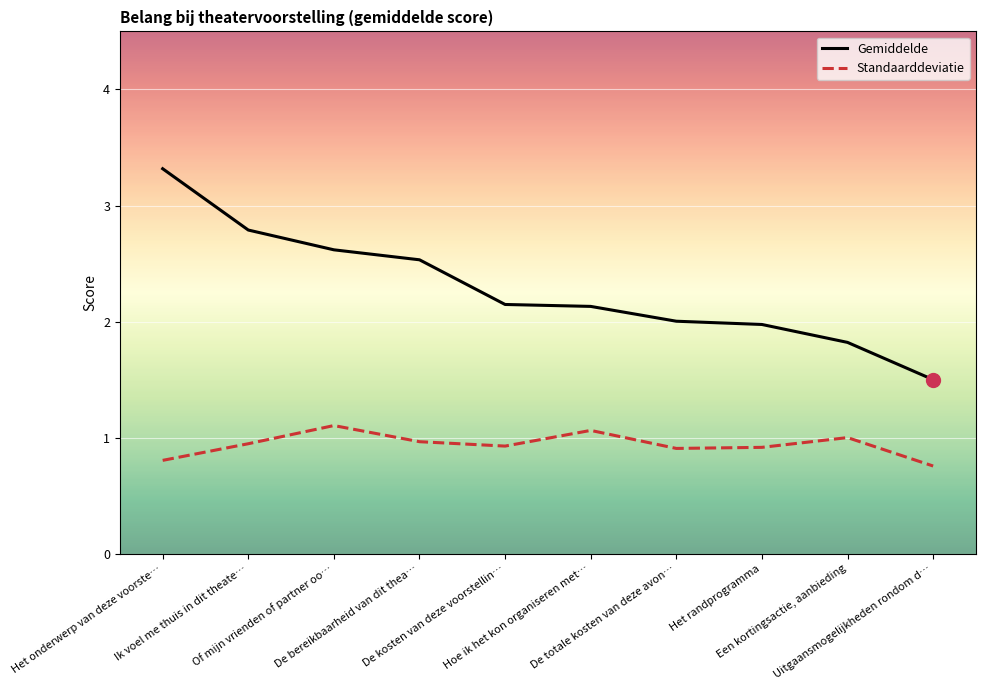

How many series are shown in this chart?

2